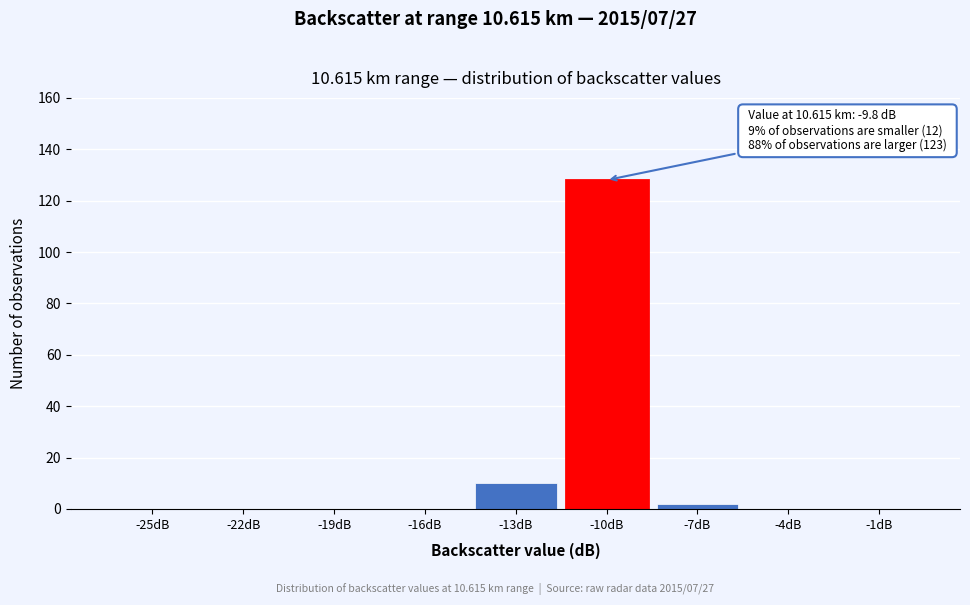

Reading left to right, extract all data points from this chart.

-25dB=0	-22dB=0	-19dB=0	-16dB=0	-13dB=10	-10dB=128	-7dB=2	-4dB=0	-1dB=0